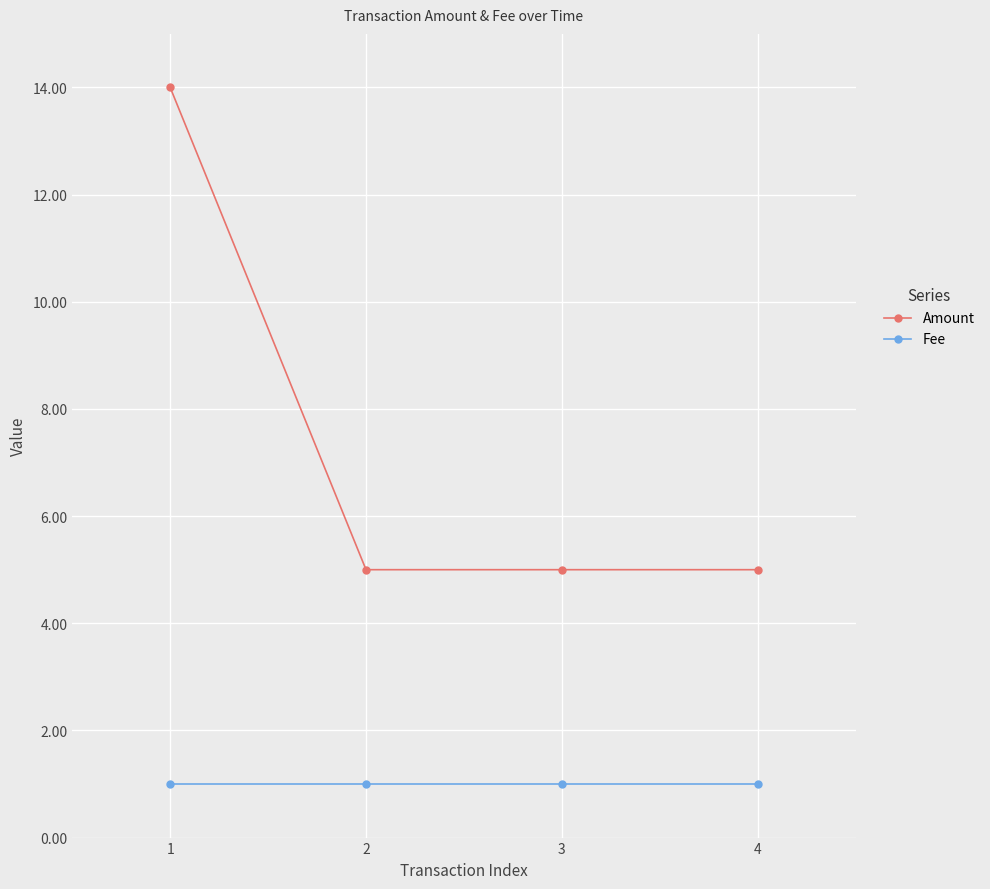

Reading left to right, list all the values displayed in this chart.

Amount: 1=14	2=5	3=5	4=5
Fee: 1=1	2=1	3=1	4=1